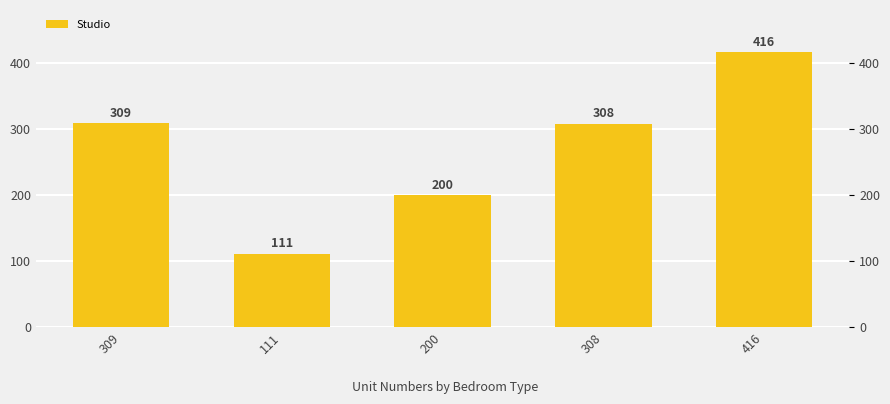

What is the label of the 3rd bar from the right?

200